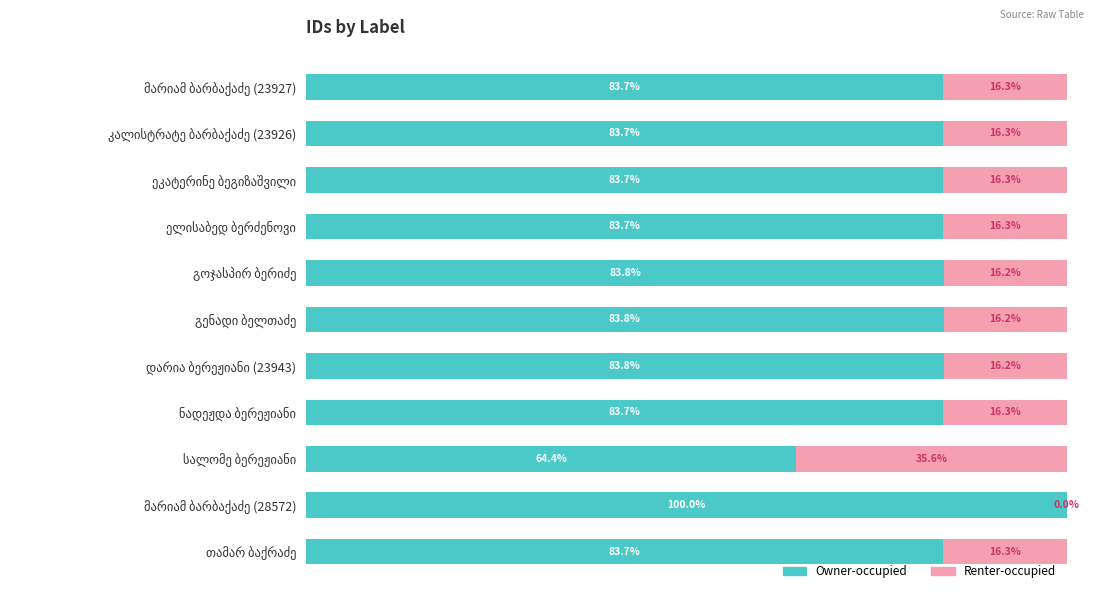

Reading left to right, extract all data points from this chart.

Owner-occupied: 83.7	83.7	83.7	83.7	83.8	83.8	83.8	83.7	64.4	100.0	83.7
Renter-occupied: 16.3	16.3	16.3	16.3	16.2	16.2	16.2	16.3	35.6	0.0	16.3